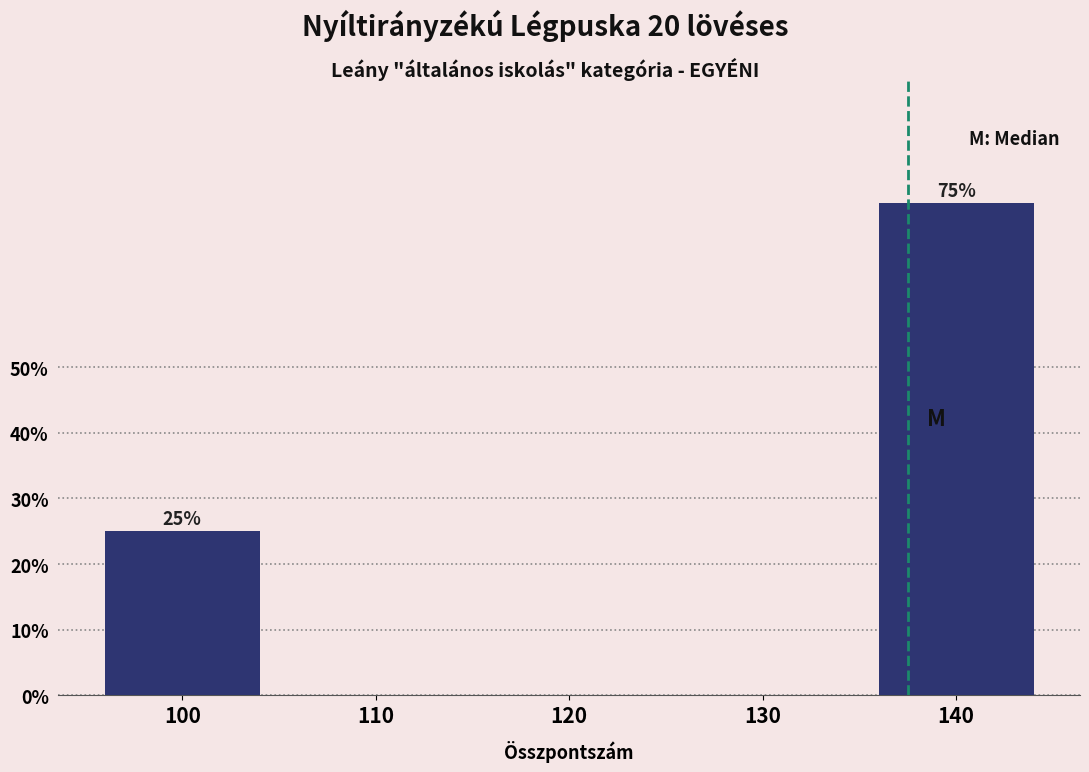

Reading left to right, list all the values displayed in this chart.

100=25	110=0	120=0	130=0	140=75